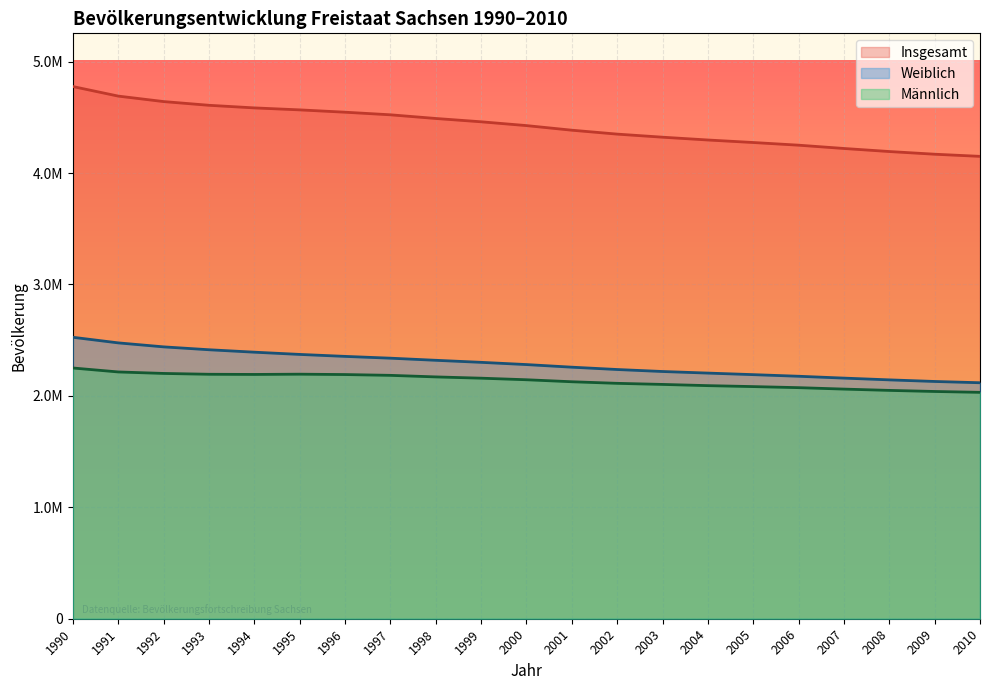

Which category has the highest value in the Insgesamt series?

1990